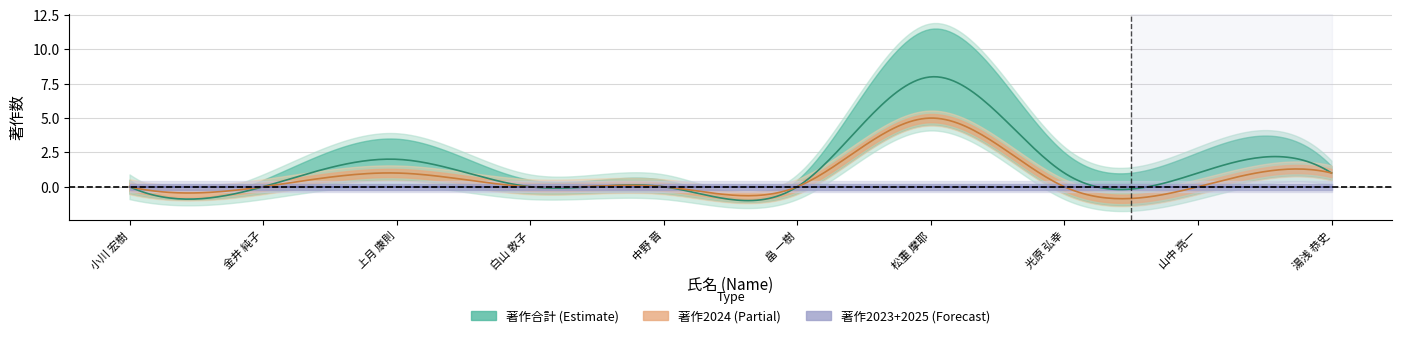

True or false: 著作合計 has more than 0 interior local peaks.

True